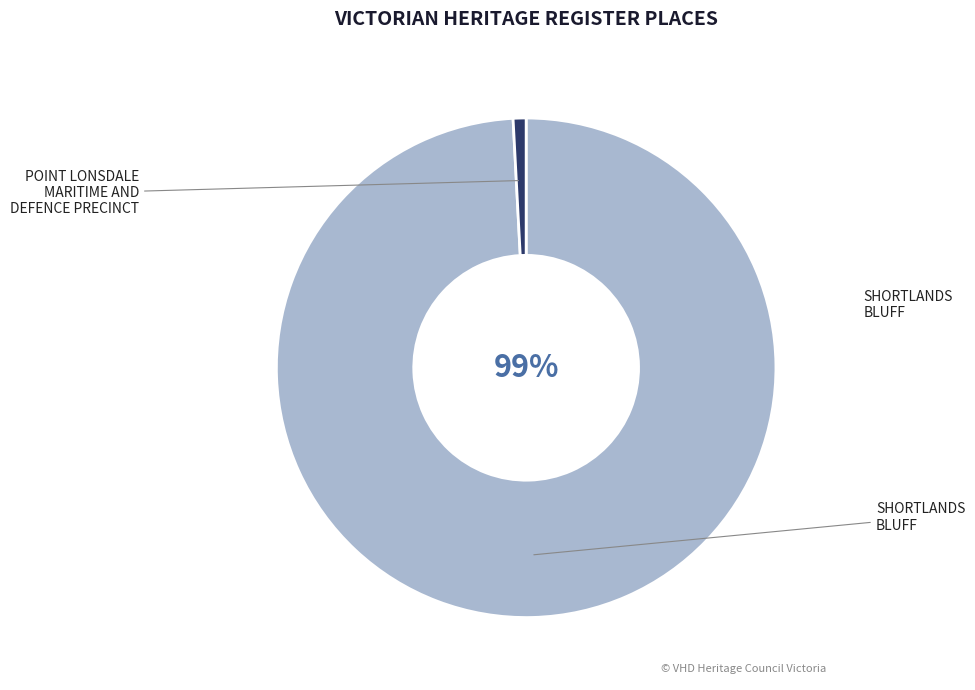

How much of the chart is everything except POINT LONSDALE MARITIME AND DEFENCE PRECINCT?

99.2%